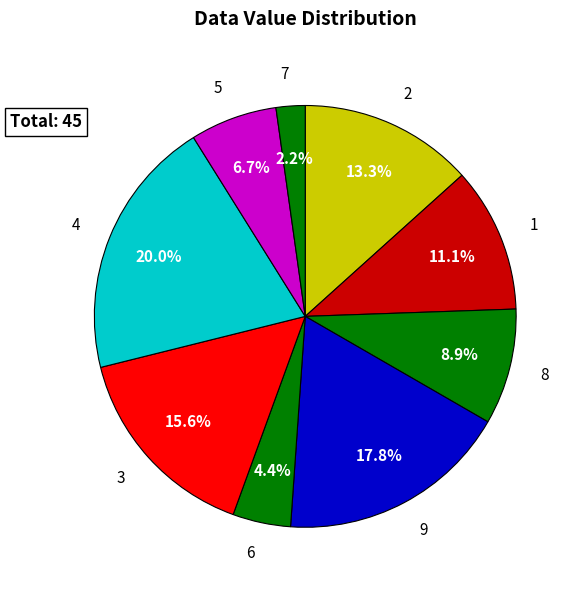

Count the number of slices in the pie.

9